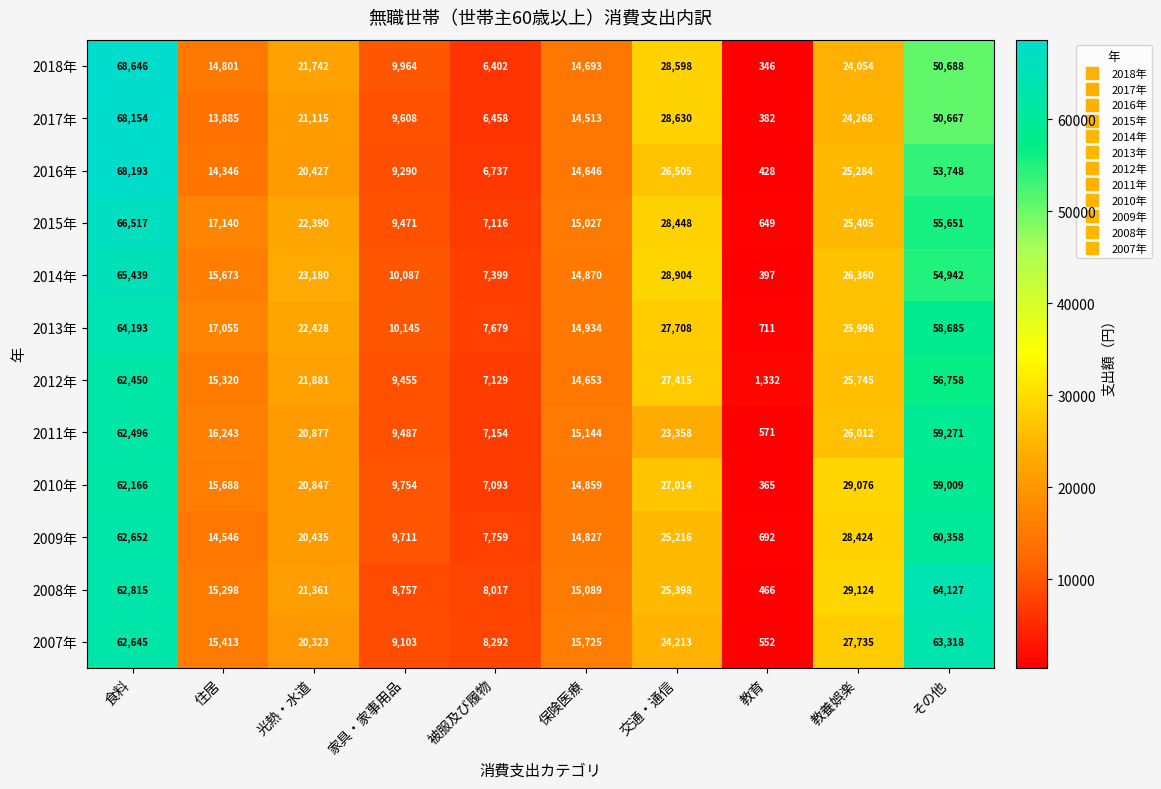

The value of 2007年 at その他 is 89773. True or false?

False